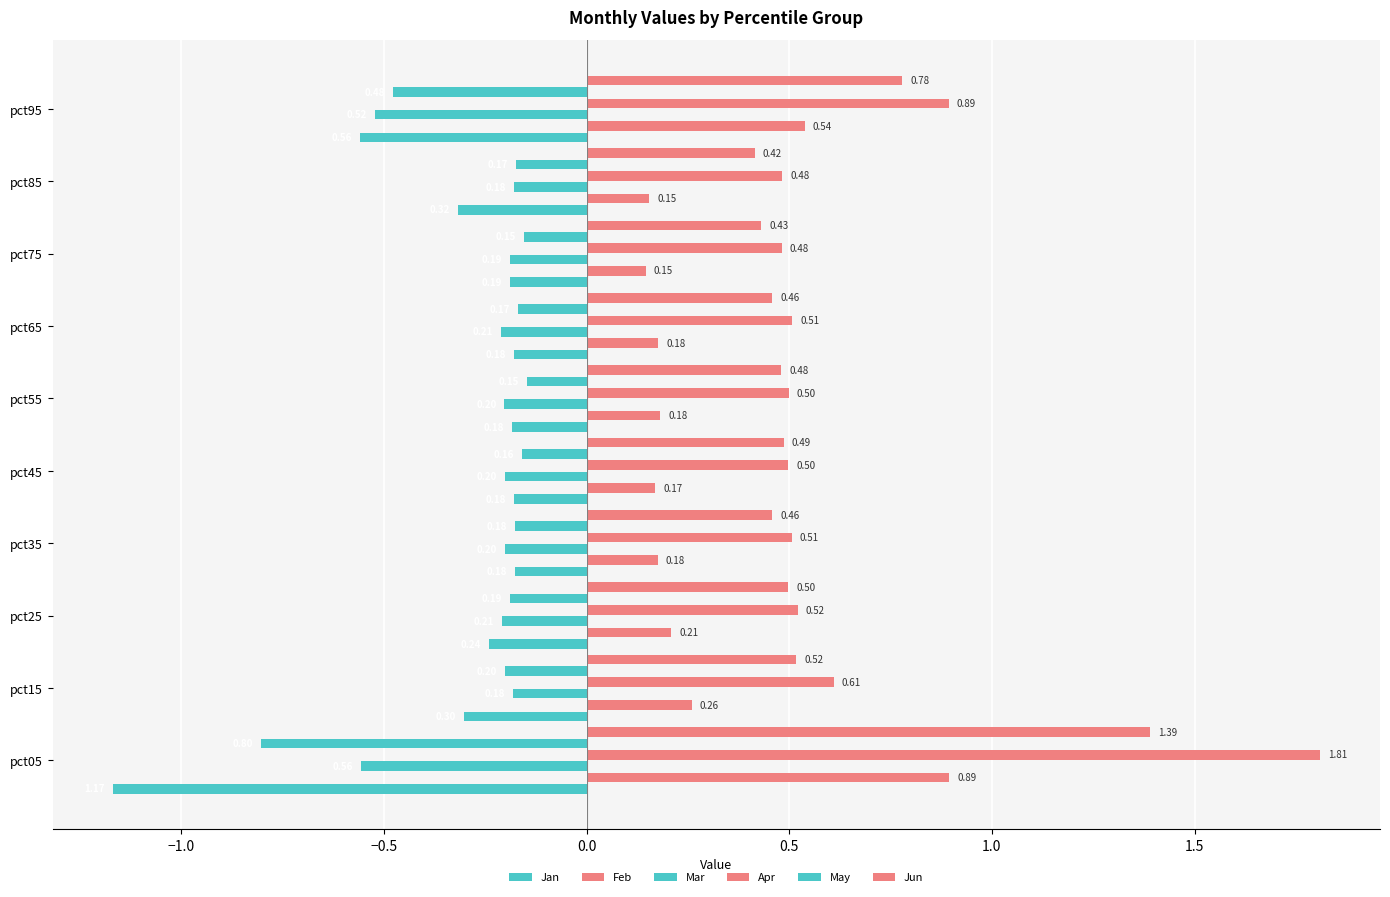

What is the sum of all Jun values?

5.9